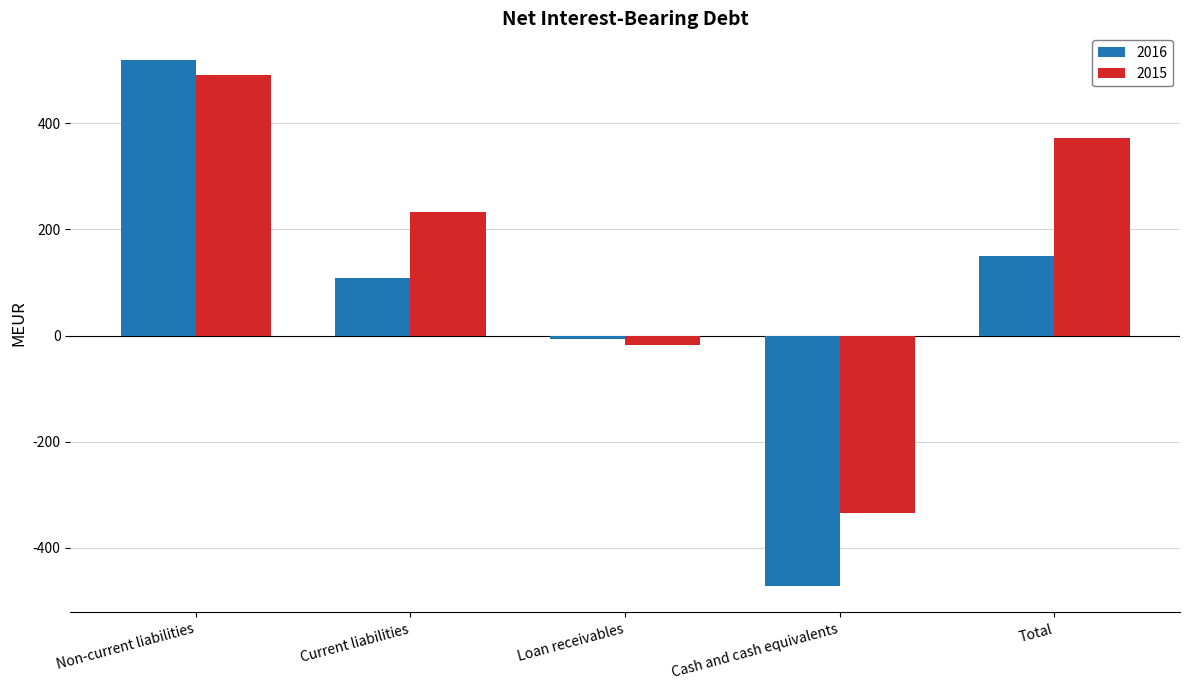

List the labels in order of 2016 value, largest first.

Non-current liabilities, Total, Current liabilities, Loan receivables, Cash and cash equivalents